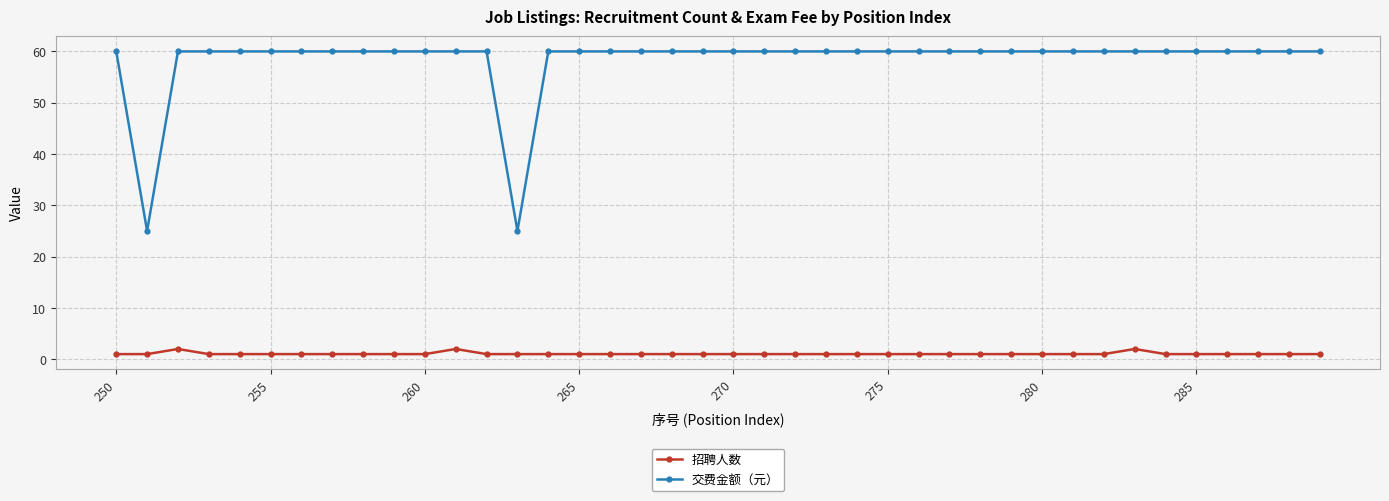

What is the maximum value shown in the chart?

60